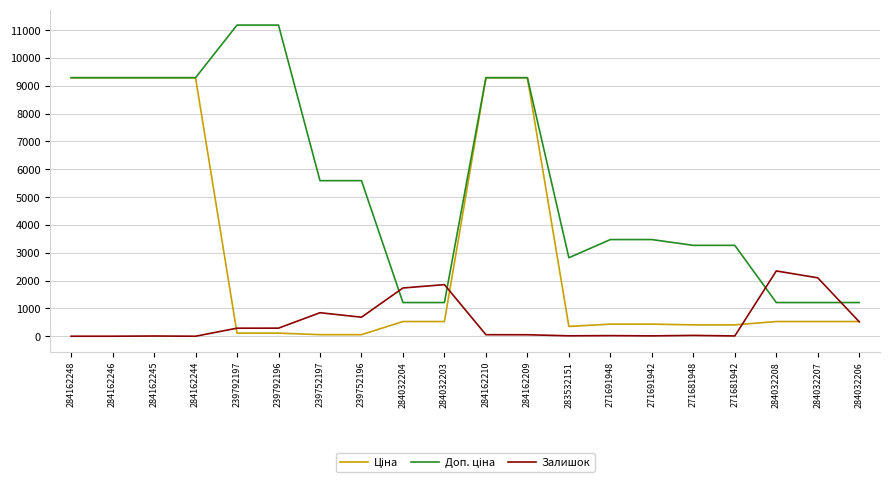

What is the difference between the highest and lowest values at 284032206?

692.7